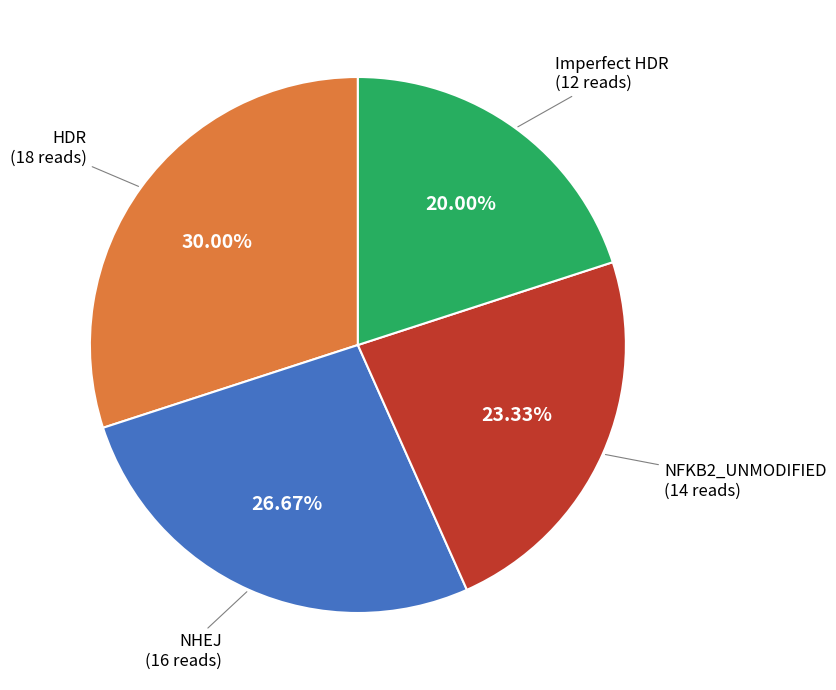

Is there a majority slice in this chart?

No